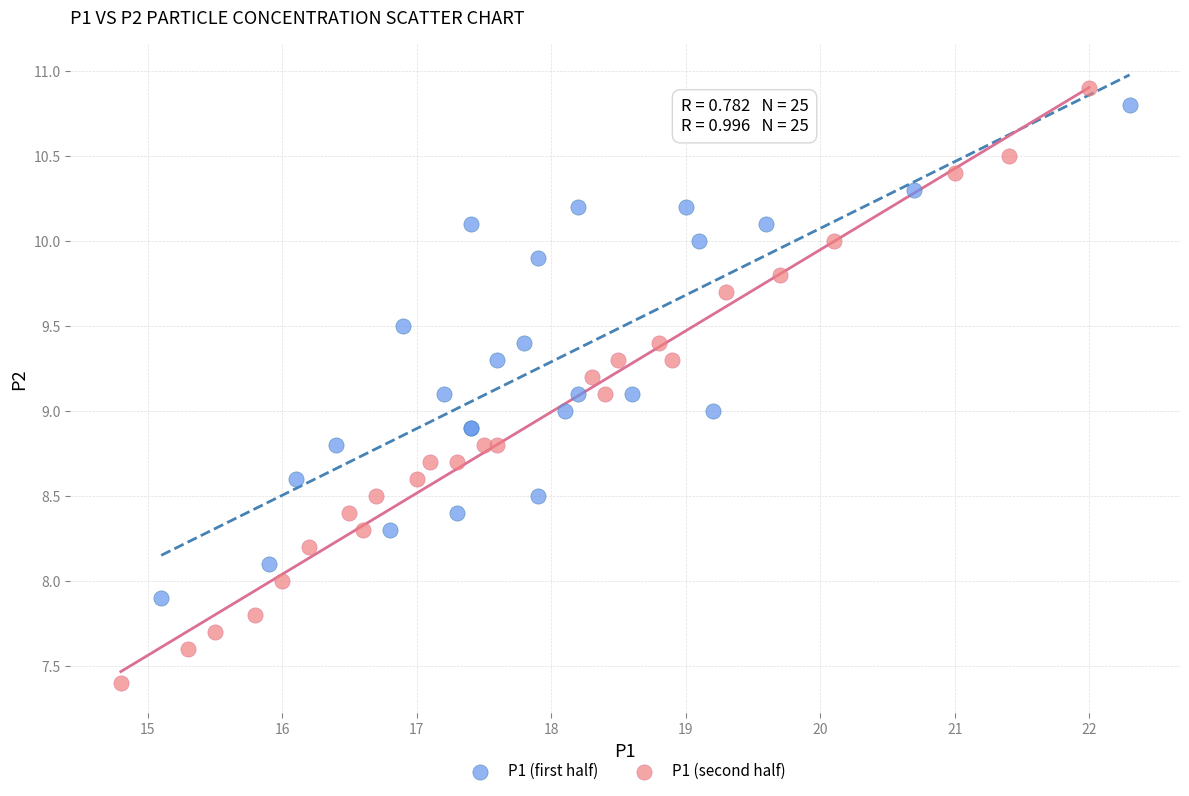

Which series has the largest Y range (max minus min)?

P1 (second half)